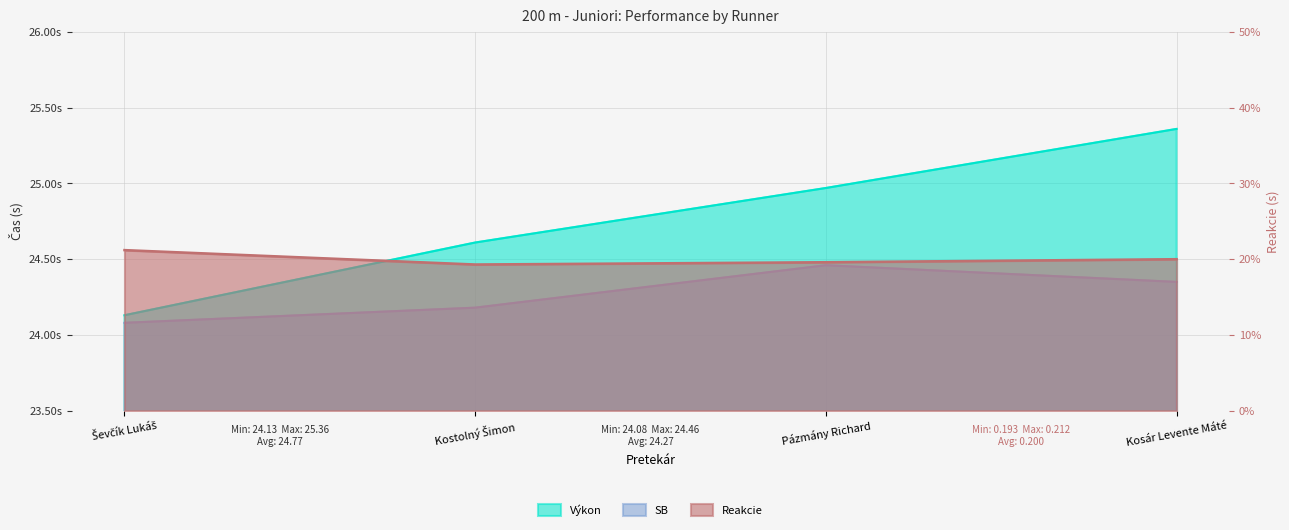

Which series has the widest spread of values?

Výkon